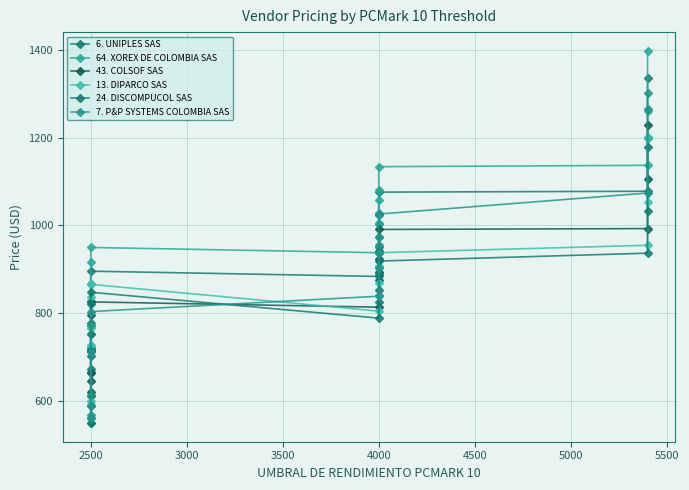

After their last crossing, which series has the higher values: 7. P&P SYSTEMS COLOMBIA SAS or 6. UNIPLES SAS?

6. UNIPLES SAS